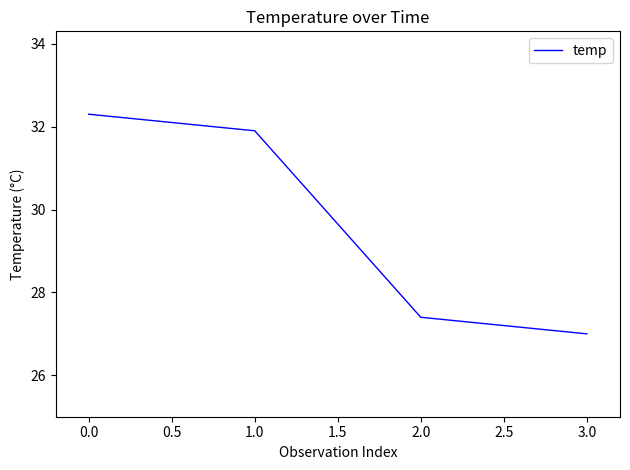

Does the chart have visible grid lines?

No